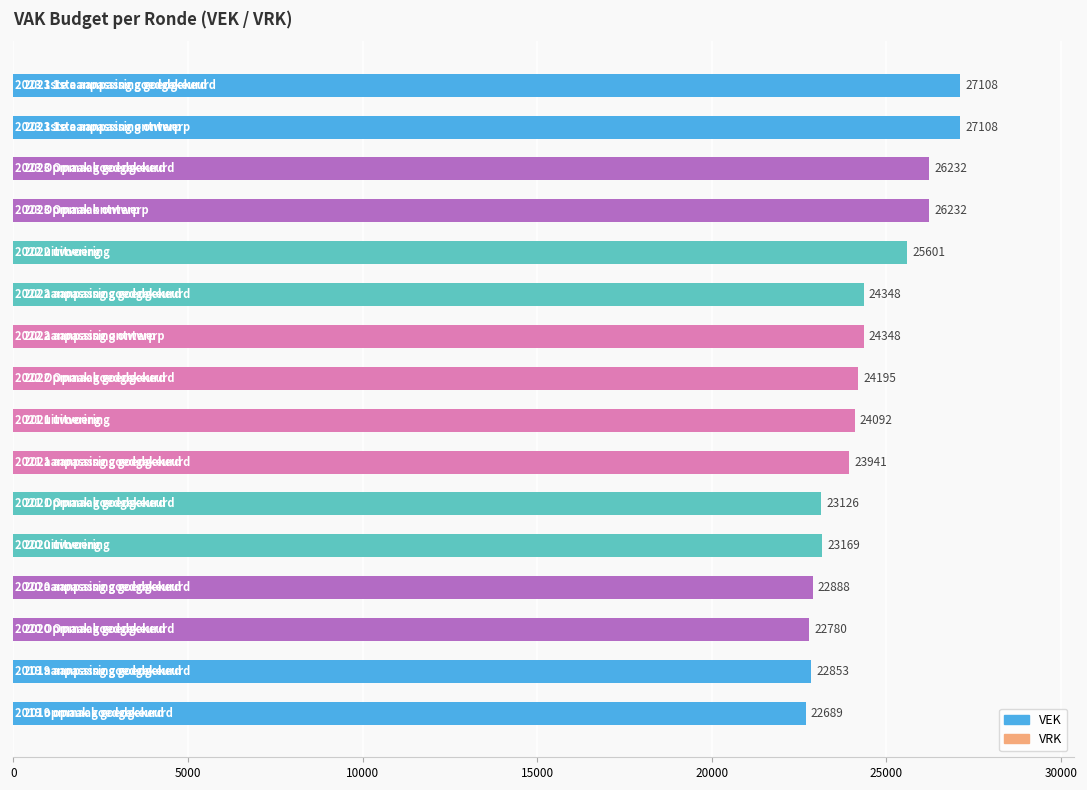

Reading bottom to top, transcribe all the data shown in this chart.

22689	22853	22780	22888	23169	23126	23941	24092	24195	24348	24348	25601	26232	26232	27108	27108